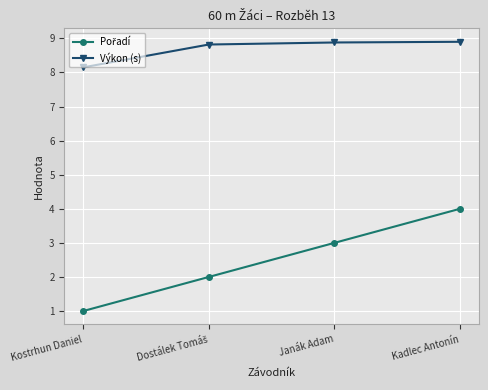

How many Výkon (s) values are between 8 and 9?

4